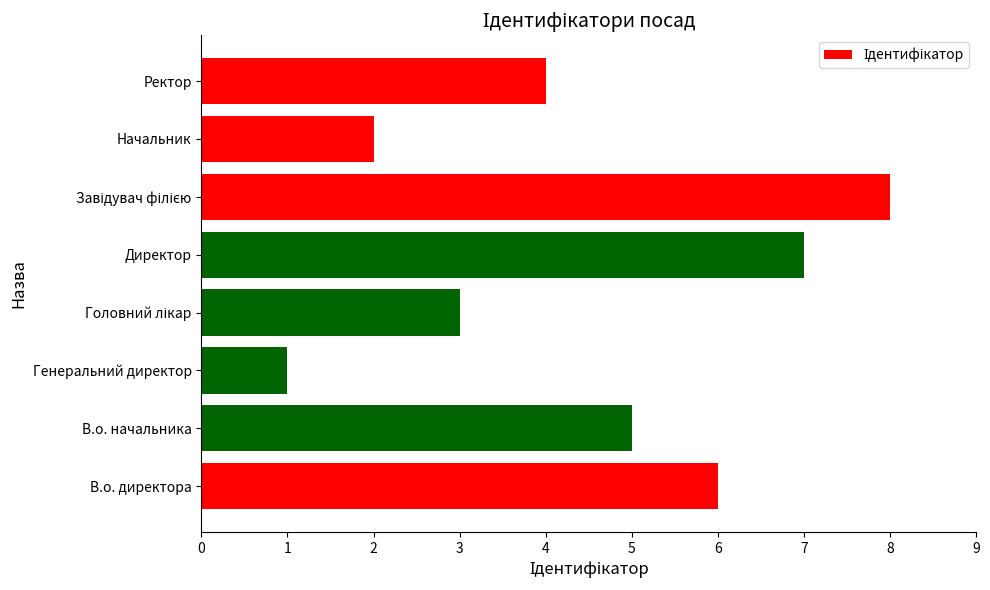

The chart shows a value of 1 at Генеральний директор. True or false?

True